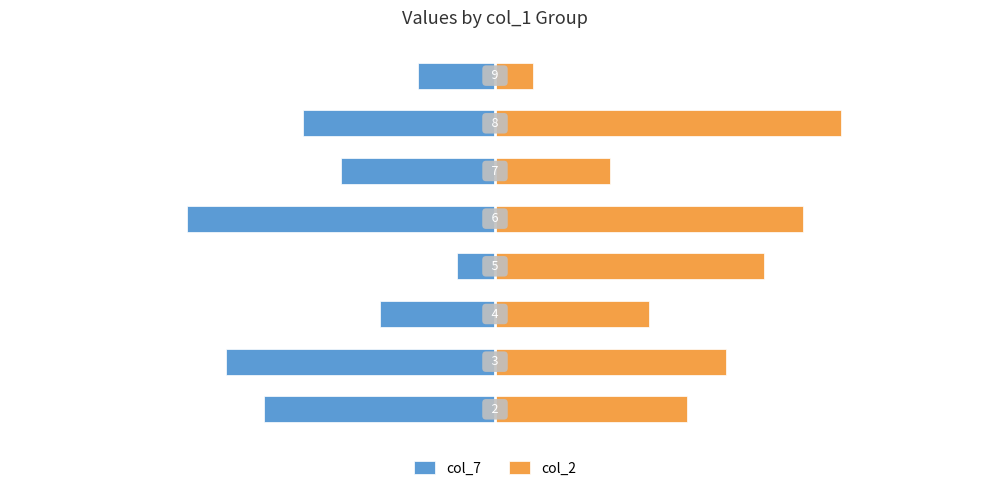

How many values in the col_2 series exceed 6?

3